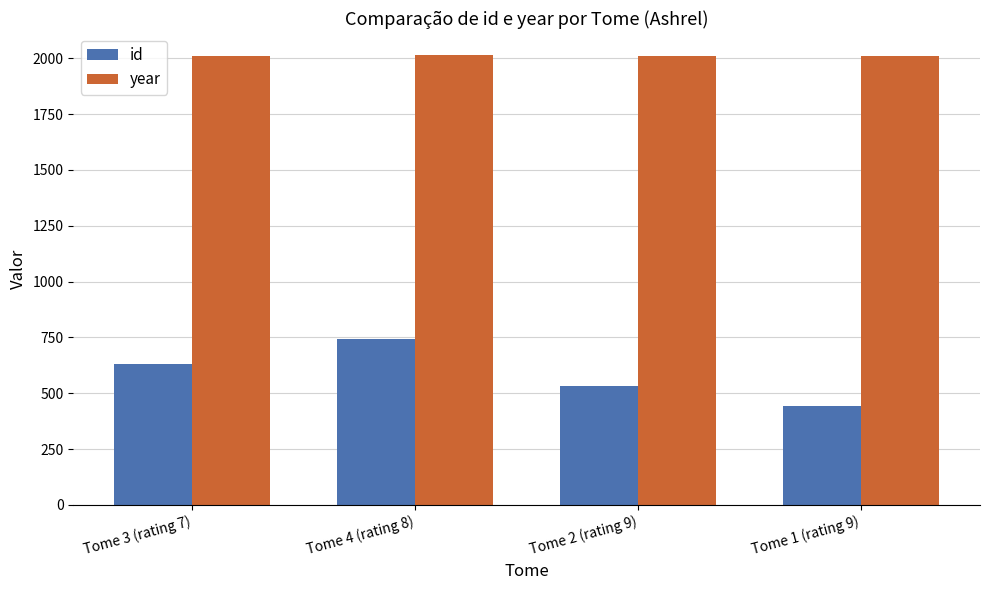

How many year values are between 2010 and 2012?

3